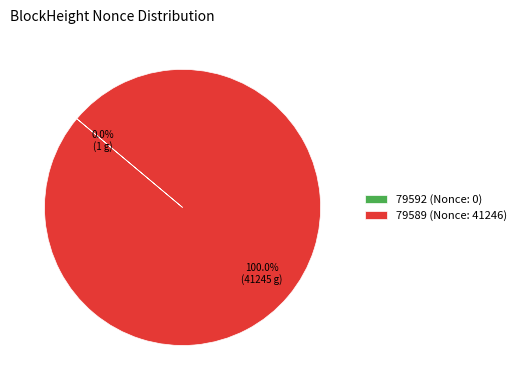

Does any single category account for the majority?

Yes